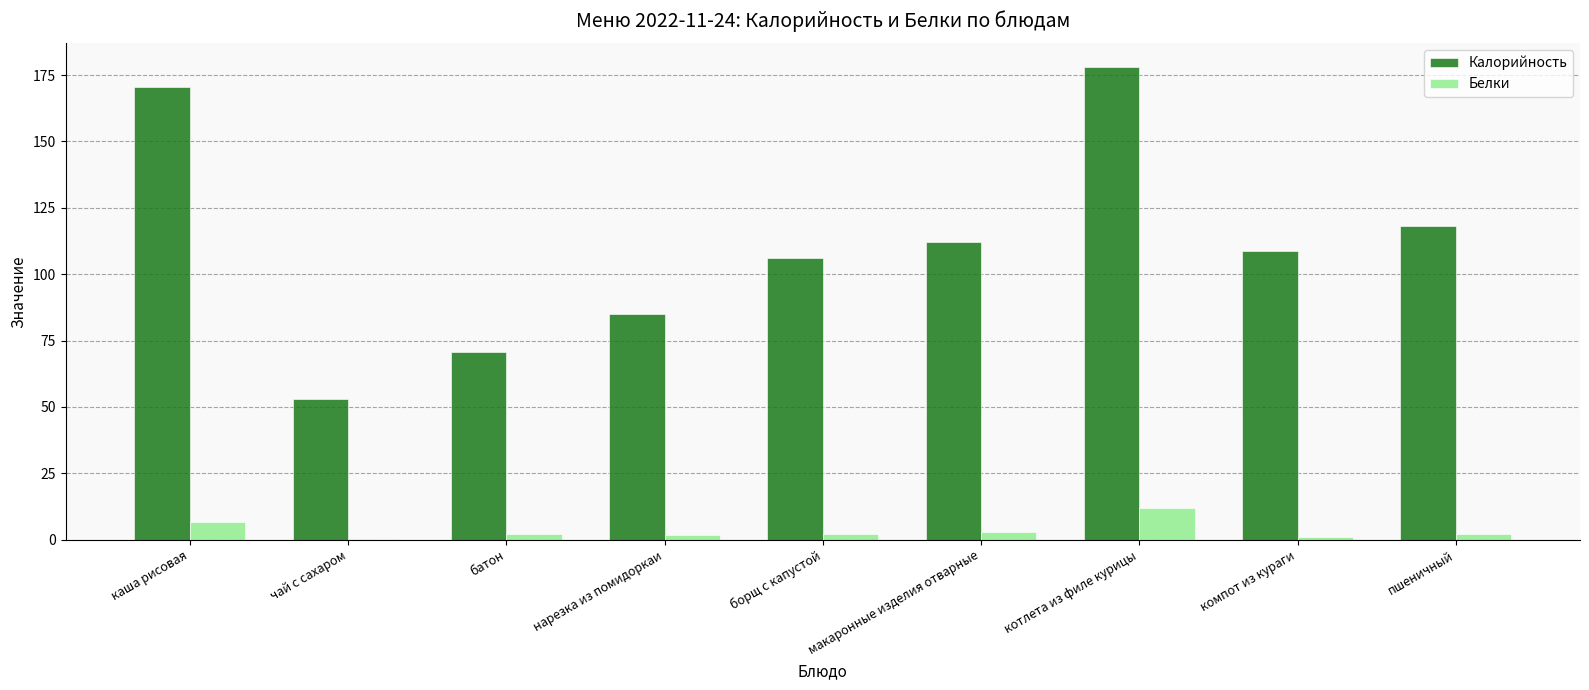

At which category is the sum across all series the highest?

котлета из филе курицы